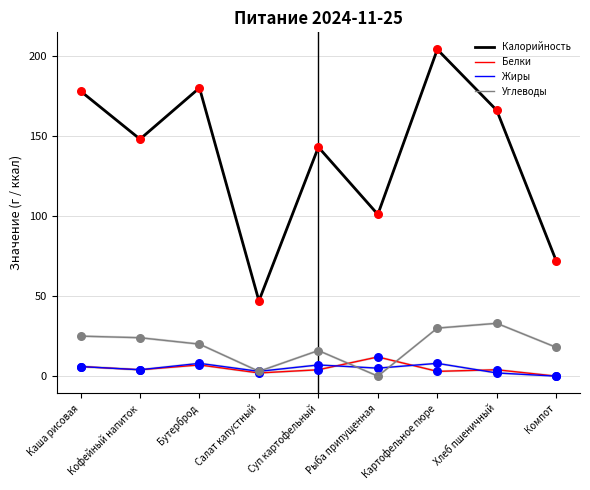

At how many categories does at least one series exceed 64?

8